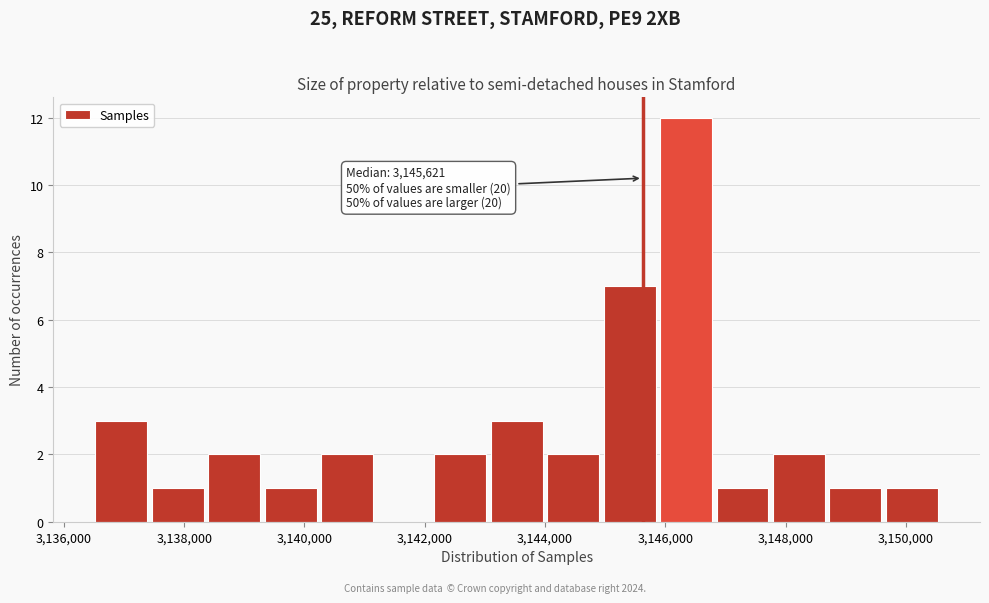

Over which range of the x-axis is the bar tallest?

3145800 to 3146800